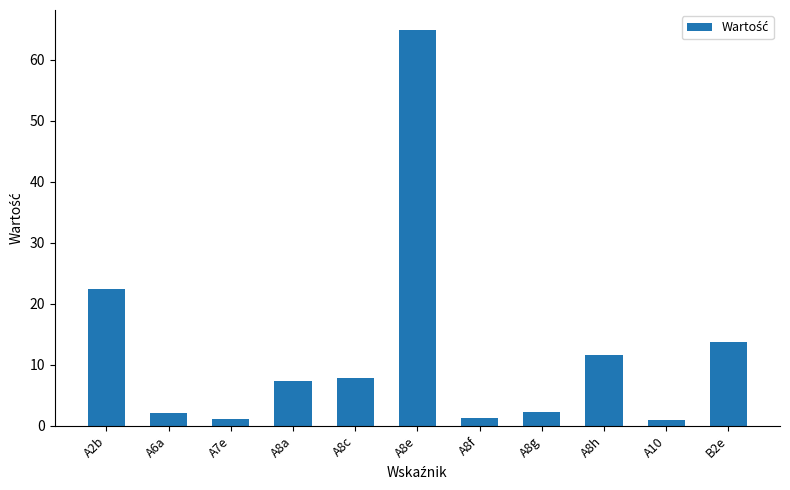

What is the difference between the second highest and minimum values?

21.5